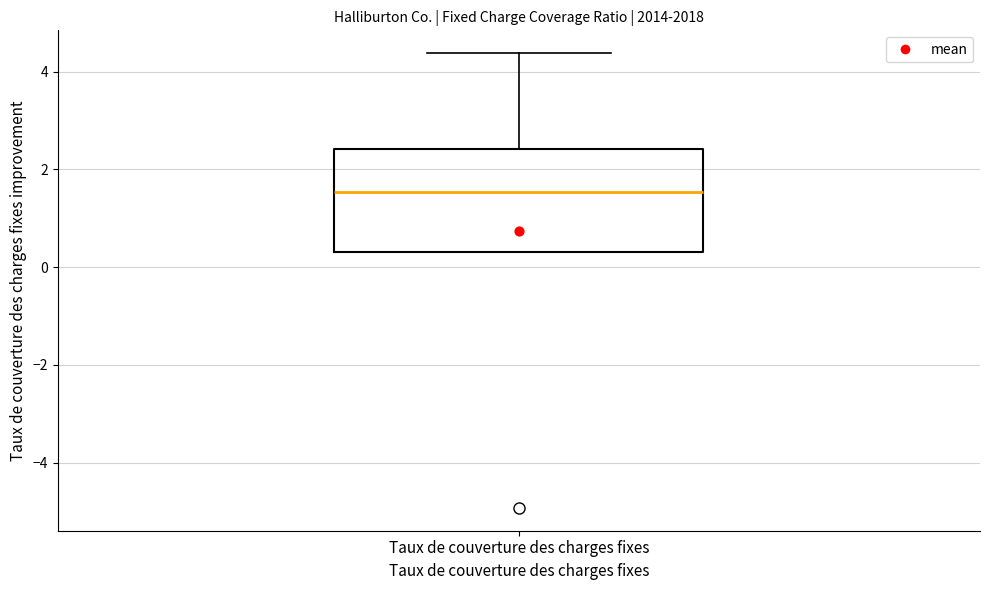

Transcribe this box plot: give where the median line is, the range the box spans, and where the two whiskers end, as read against the y-axis. The values are not printed on the chart, so give them approximately, as read against the axis.

median 1.6, box 0.4 to 2.4, whiskers 0.4 to 4.4